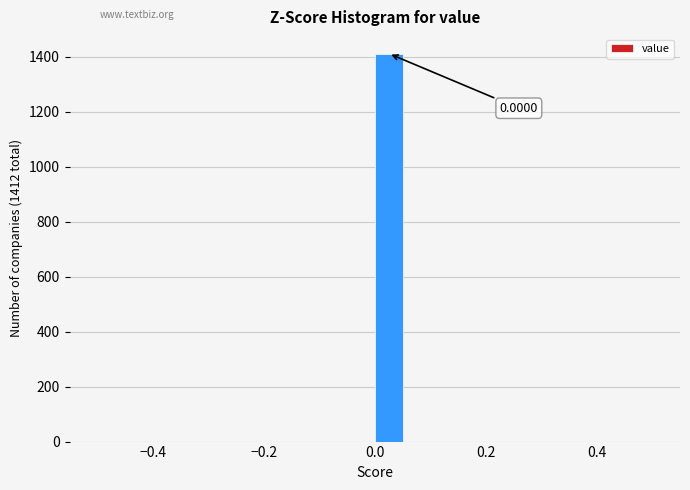

Around what value on the x-axis is the tallest bar? Give the approximate position of its centre, as read against the axis.

0.02